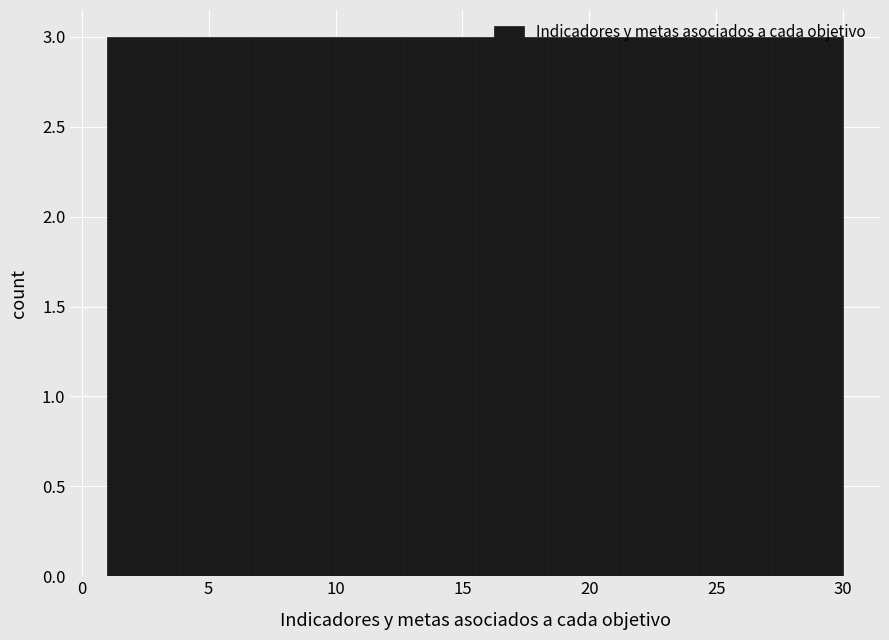

How tall is the bar that spans 15.5 to 18.4 on the x-axis? Neither the bar edges nor the heights are printed on the chart, so give them approximately, as read against the axes.

3